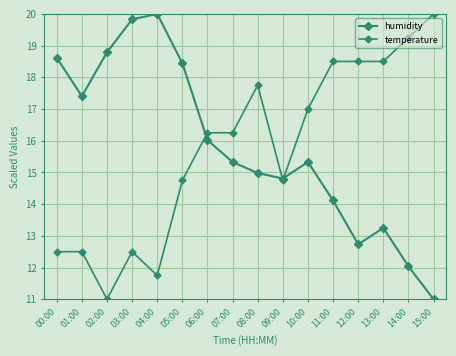

Which series has the largest total across all categories?

humidity